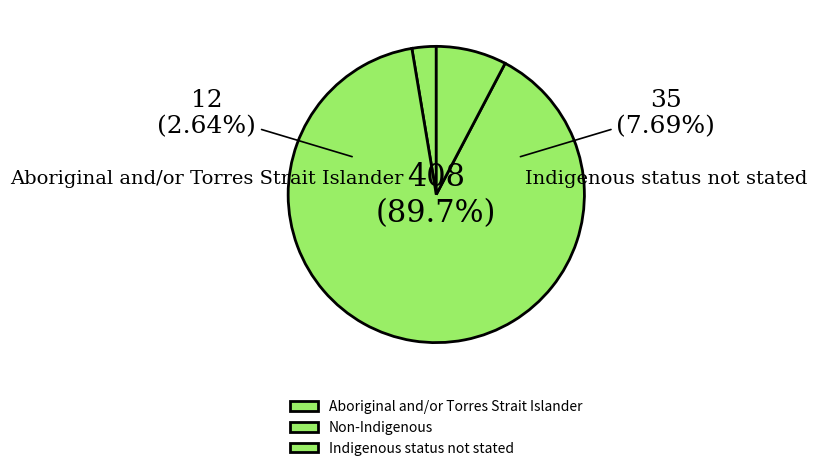

Which slice represents more than half of the pie?

Non-Indigenous